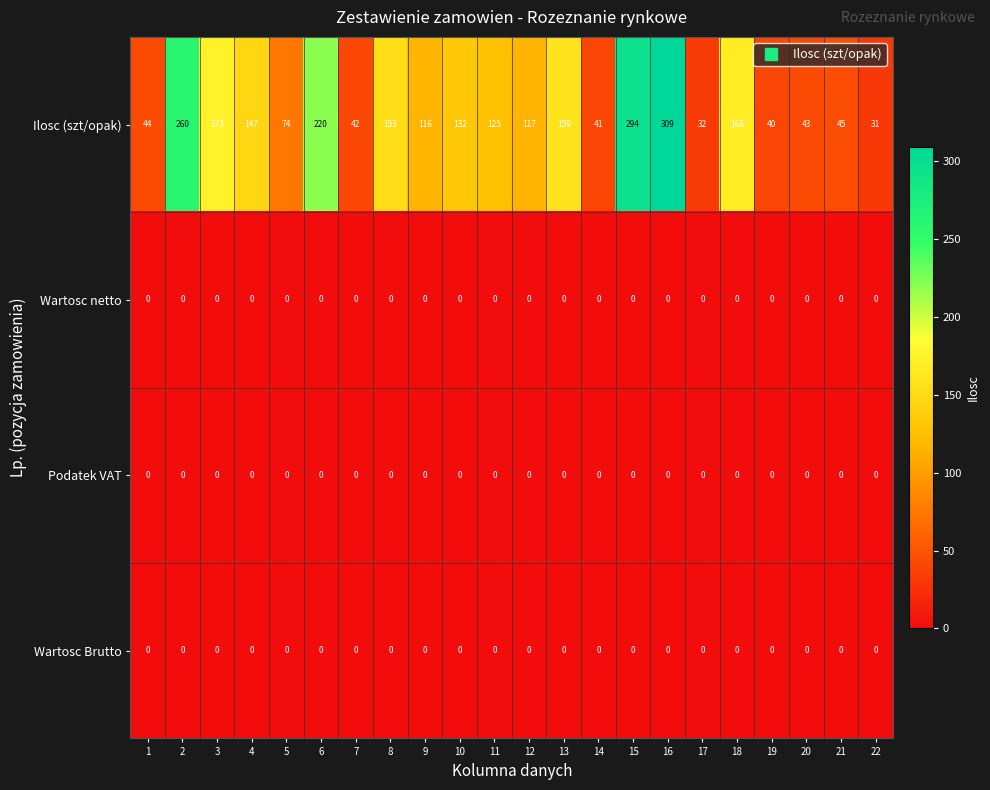

True or false: Wartosc netto has a value of 0 at 18.

True